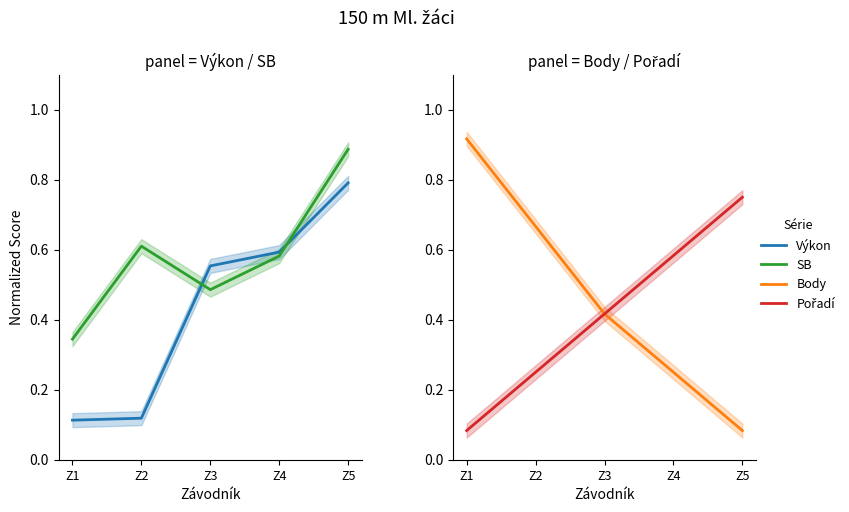

Reading left to right, list all the values displayed in this chart.

Výkon: 0.1	0.1	0.6	0.6	0.8
SB: 0.3	0.6	0.5	0.6	0.9
Body: 0.9	0.7	0.4	0.2	0.1
Pořadí: 0.1	0.2	0.4	0.6	0.8